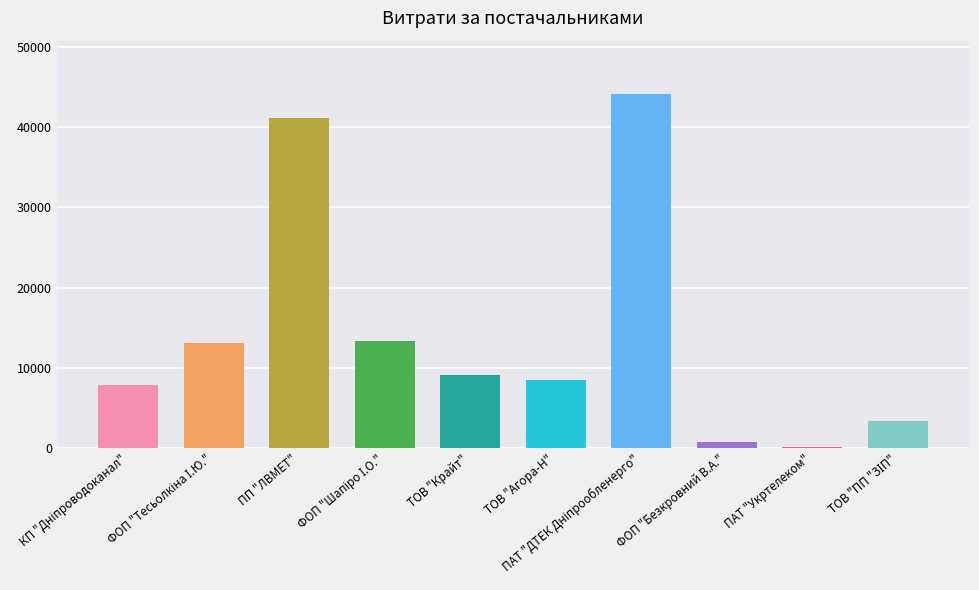

What is the greatest value displayed?

44185.6